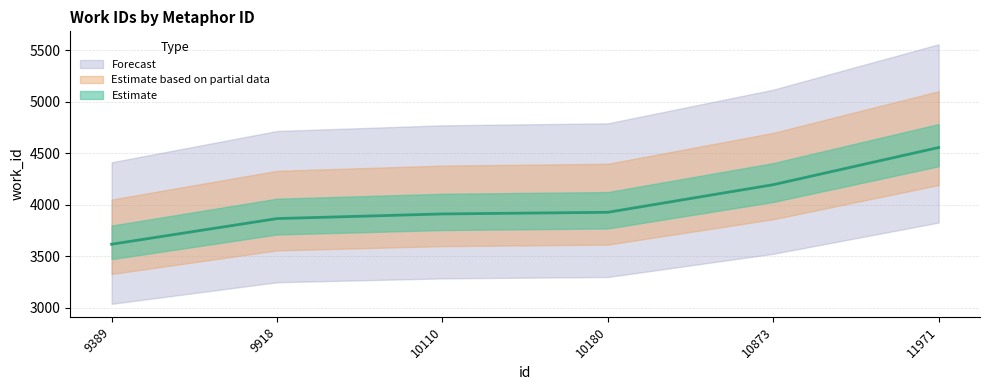

At which category does the chart reach its peak across all series?

11971